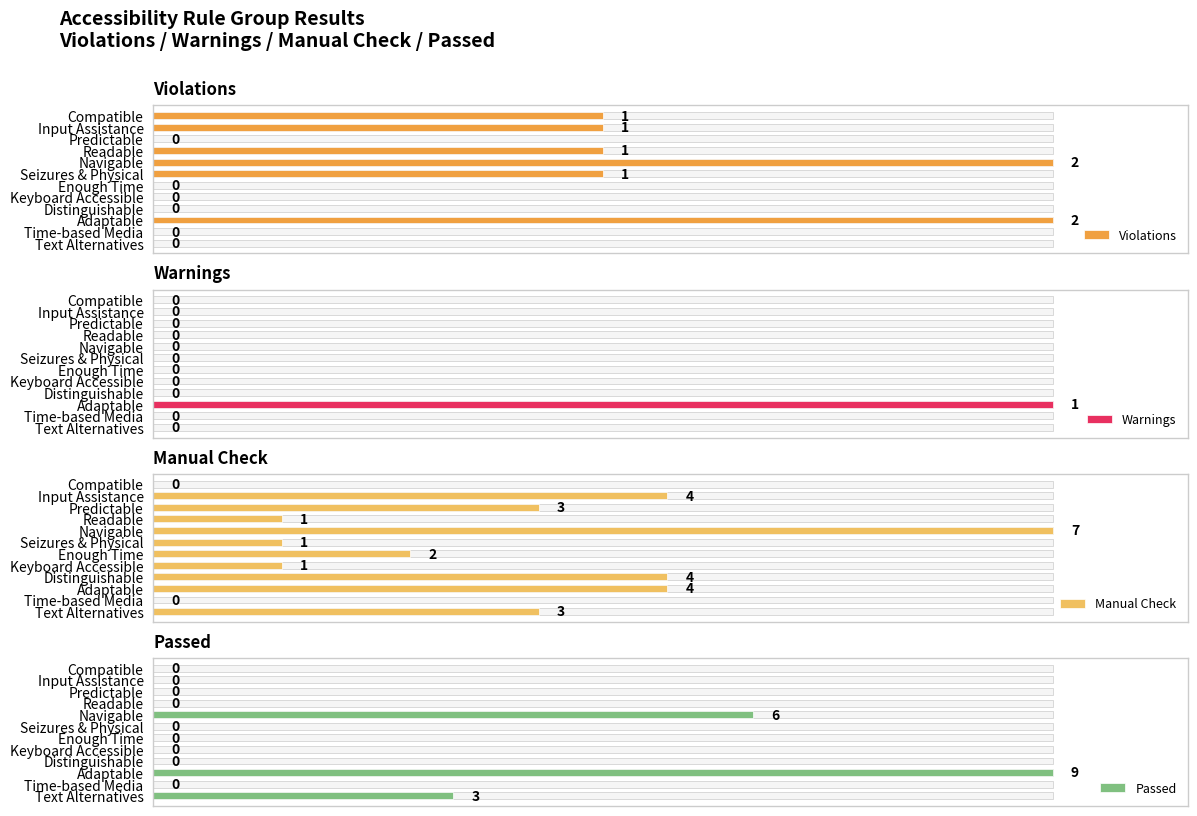

Which series has the largest range (max minus min)?

Passed